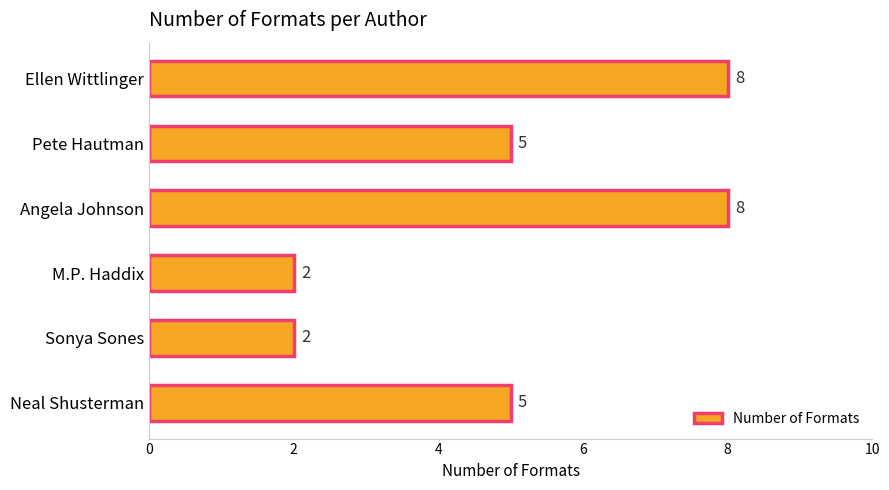

How many bars are there in total?

6